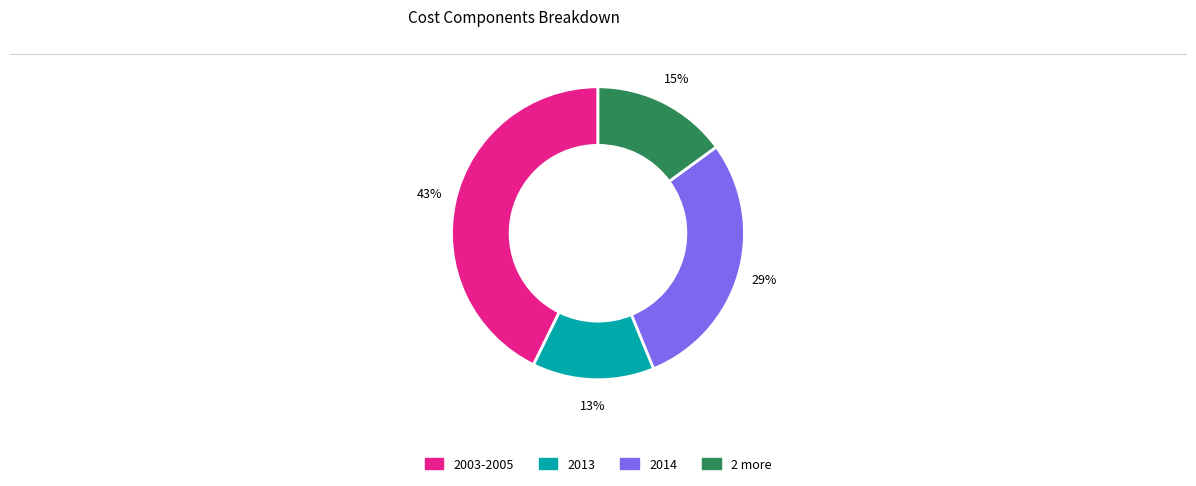

How many segments does this pie chart have?

4